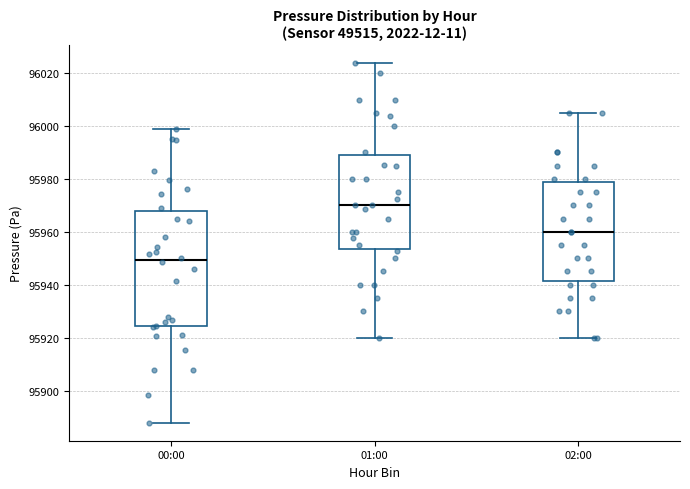

Reading left to right, transcribe this box plot: for each box, give where its median line is, the range the box spans, and where its two whiskers end, as read against the y-axis. The values are not printed on the chart, so give them approximately, as read against the axis.

00:00: median 95950, box 95924 to 95968, whiskers 95888 to 96000
01:00: median 95970, box 95954 to 95988, whiskers 95920 to 96024
02:00: median 95960, box 95942 to 95978, whiskers 95920 to 96006